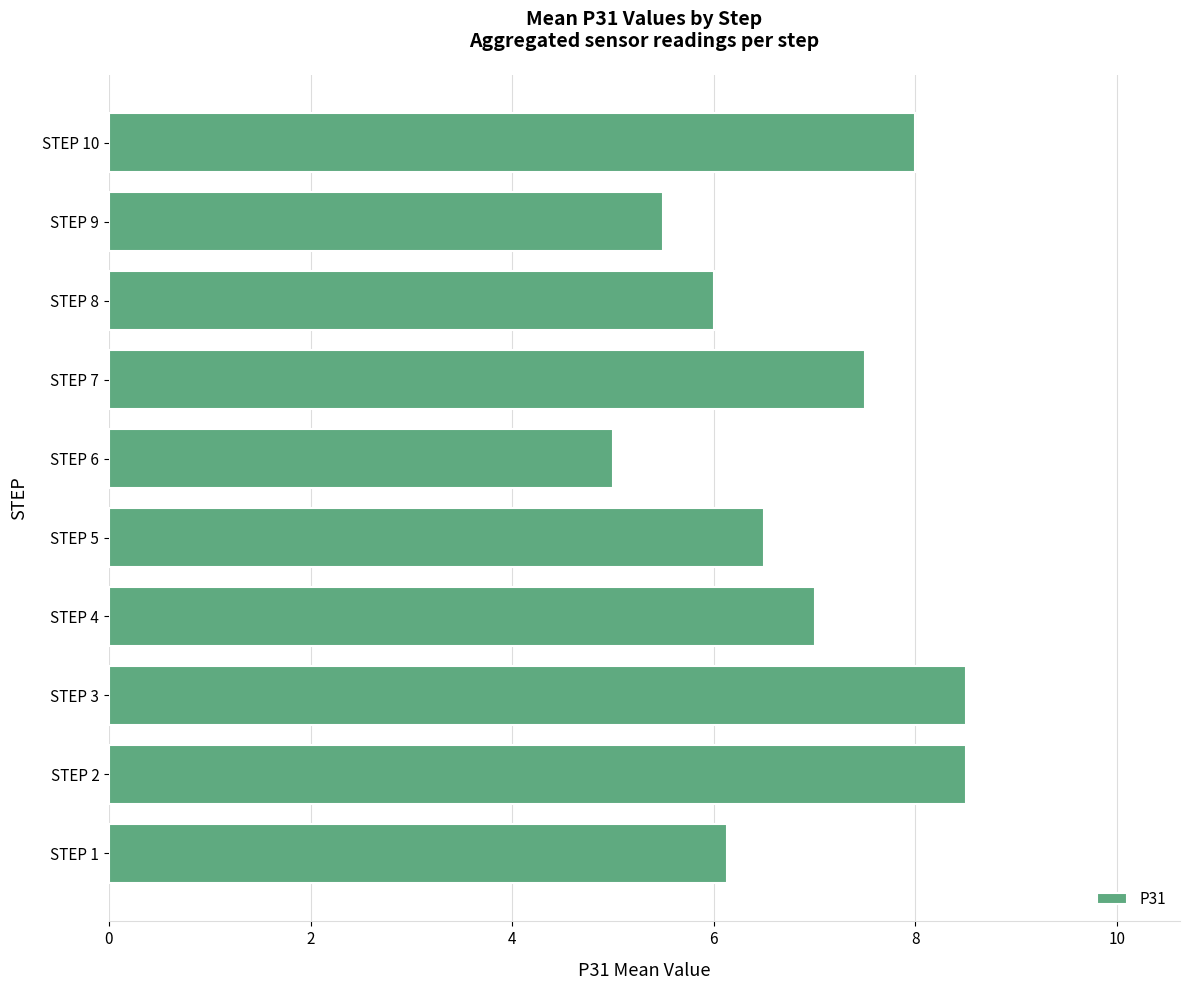

What is the approximate value at STEP 1?

6.1